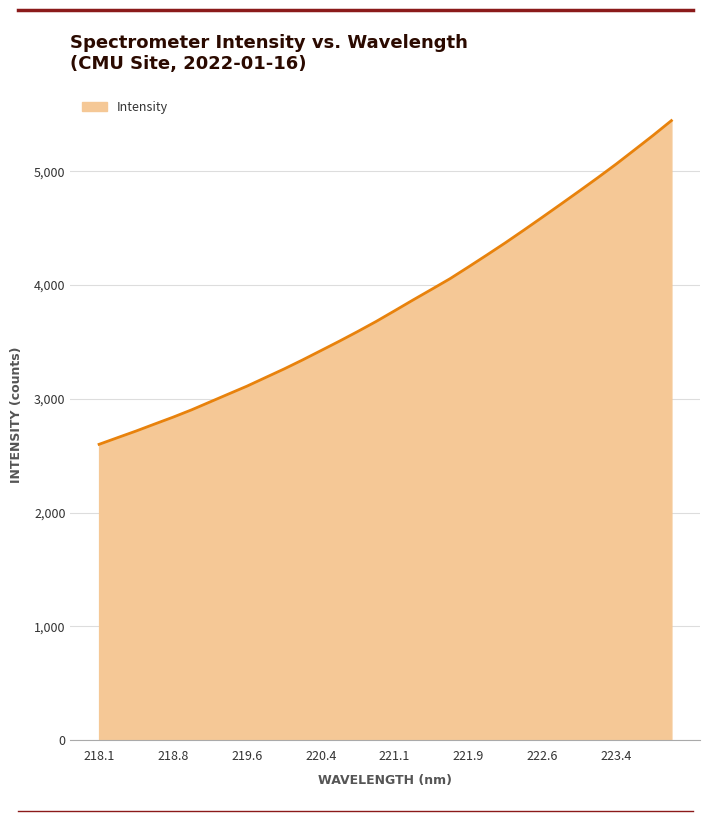

What is the difference between the maximum and minimum values?

2845.5